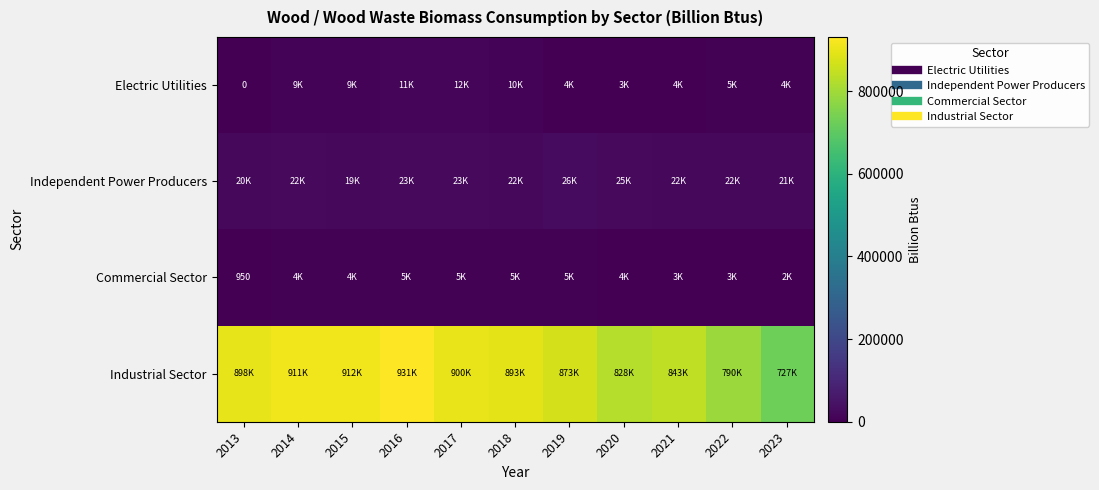

How many values in the Commercial Sector series are below 3714?

5